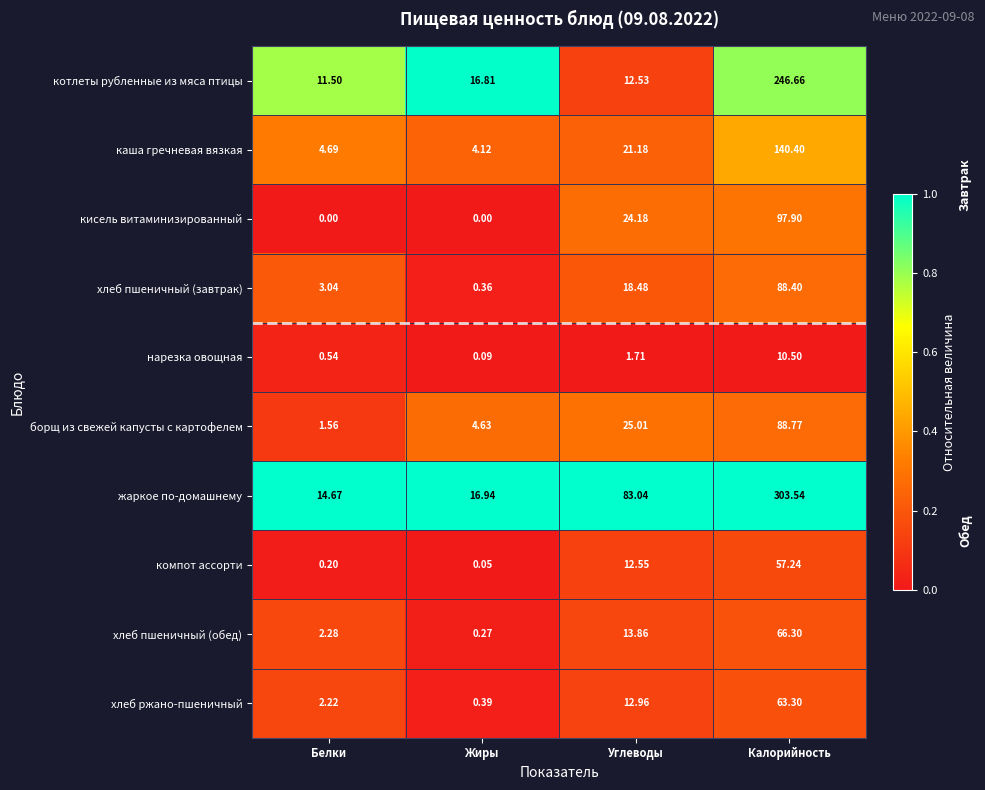

Rank the series by their maximum value, from lowest to highest.

нарезка овощная, компот ассорти, хлеб ржано-пшеничный, хлеб пшеничный (обед), хлеб пшеничный (завтрак), борщ из свежей капусты с картофелем, кисель витаминизированный, каша гречневая вязкая, котлеты рубленные из мяса птицы, жаркое по-домашнему